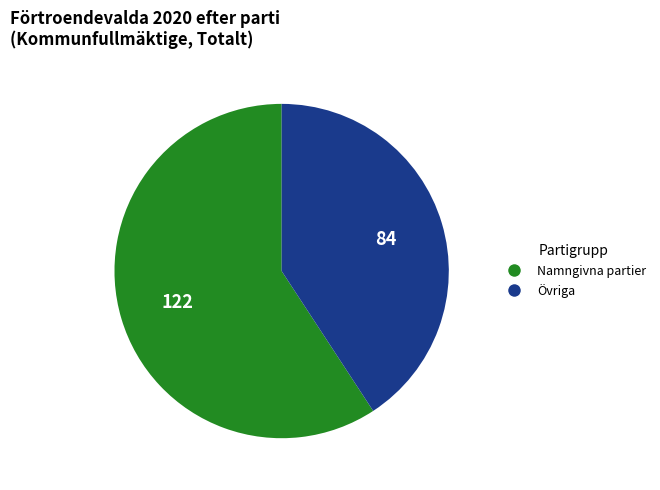

Is there any slice that represents more than half of the pie?

Yes